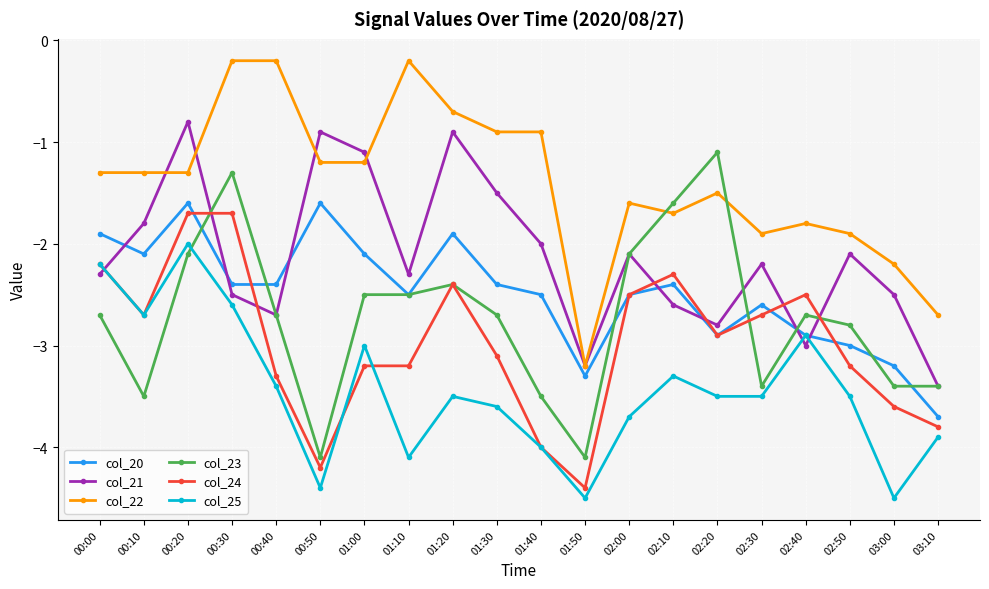

Read the col_25 value at 03:10.

-3.9